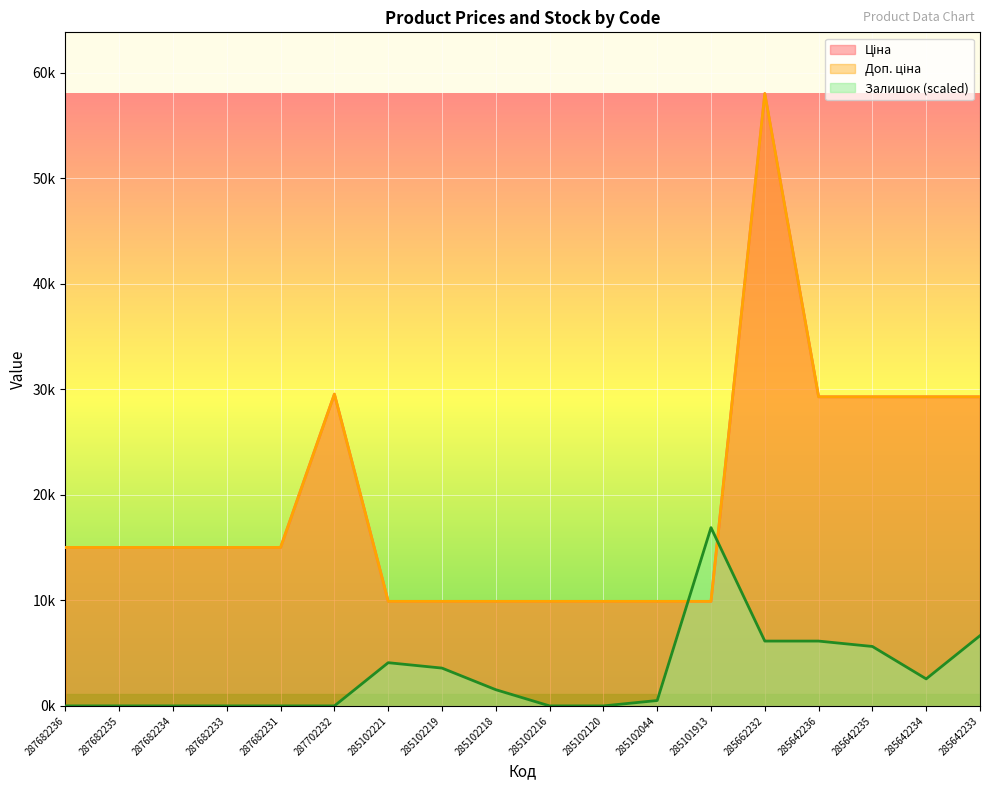

Reading right to left, what are all the values shown in this chart?

Ціна: 285642233=29294.9	285642234=29294.9	285642235=29294.9	285642236=29294.9	285662232=58037.0	285101913=9908.5	285102044=9908.5	285102120=9908.5	285102216=9908.5	285102218=9908.5	285102219=9908.5	285102221=9908.5	287702232=29548.9	287682231=15019.2	287682233=15019.2	287682234=15019.2	287682235=15019.2	287682236=15019.2
Доп. ціна: 285642233=29294.9	285642234=29294.9	285642235=29294.9	285642236=29294.9	285662232=58037.0	285101913=9908.5	285102044=9908.5	285102120=9908.5	285102216=9908.5	285102218=9908.5	285102219=9908.5	285102221=9908.5	287702232=29548.9	287682231=15019.2	287682233=15019.2	287682234=15019.2	287682235=15019.2	287682236=15019.2
Залишок: 285642233=6657.2	285642234=2560.5	285642235=5633.0	285642236=6145.1	285662232=6145.1	285101913=16899.0	285102044=512.1	285102120=0.0	285102216=0.0	285102218=1536.3	285102219=3584.6	285102221=4096.7	287702232=0.0	287682231=0.0	287682233=0.0	287682234=0.0	287682235=0.0	287682236=0.0